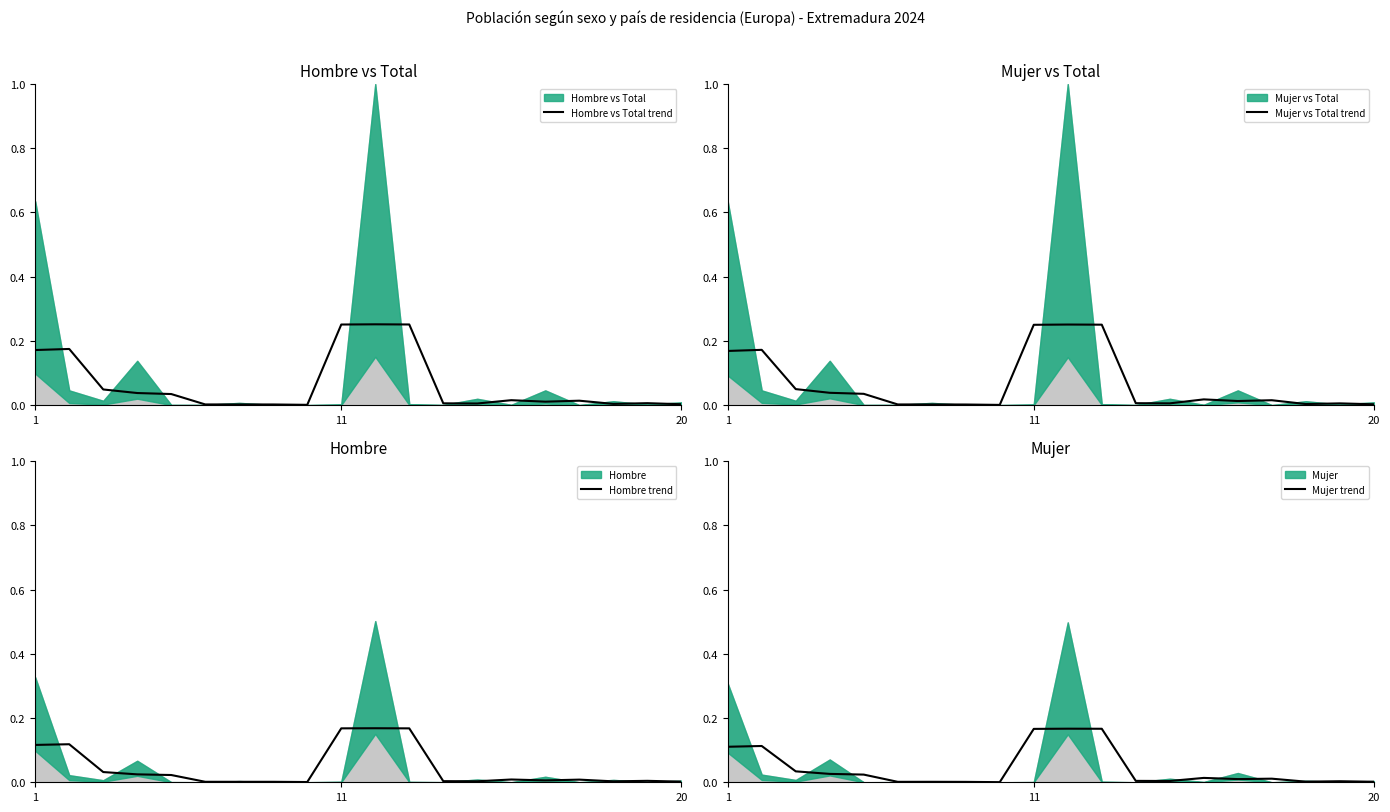

Which category has the highest value in the Mujer vs Total trend series?

10